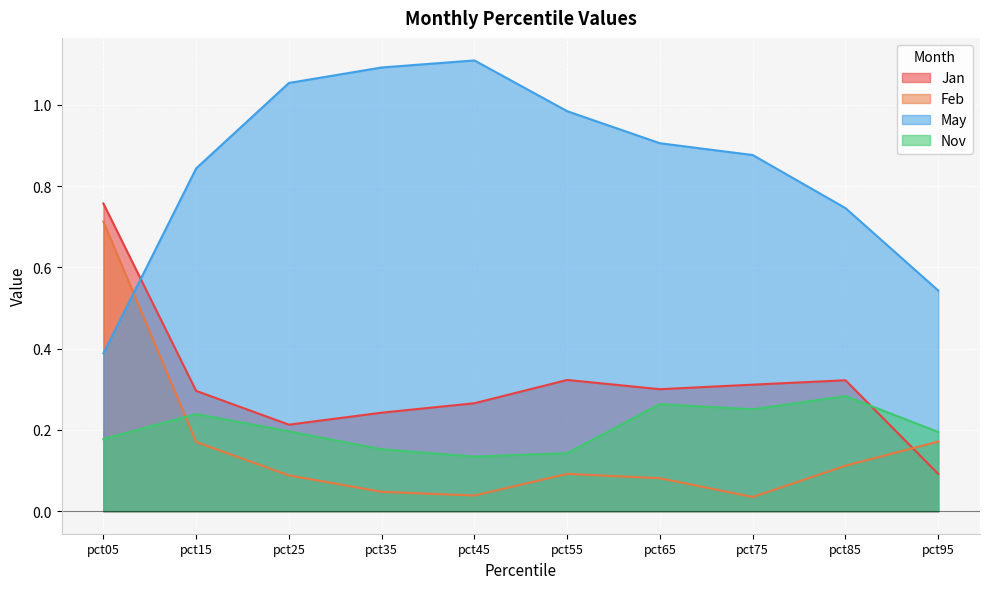

Which category has the lowest value across all series?

pct75